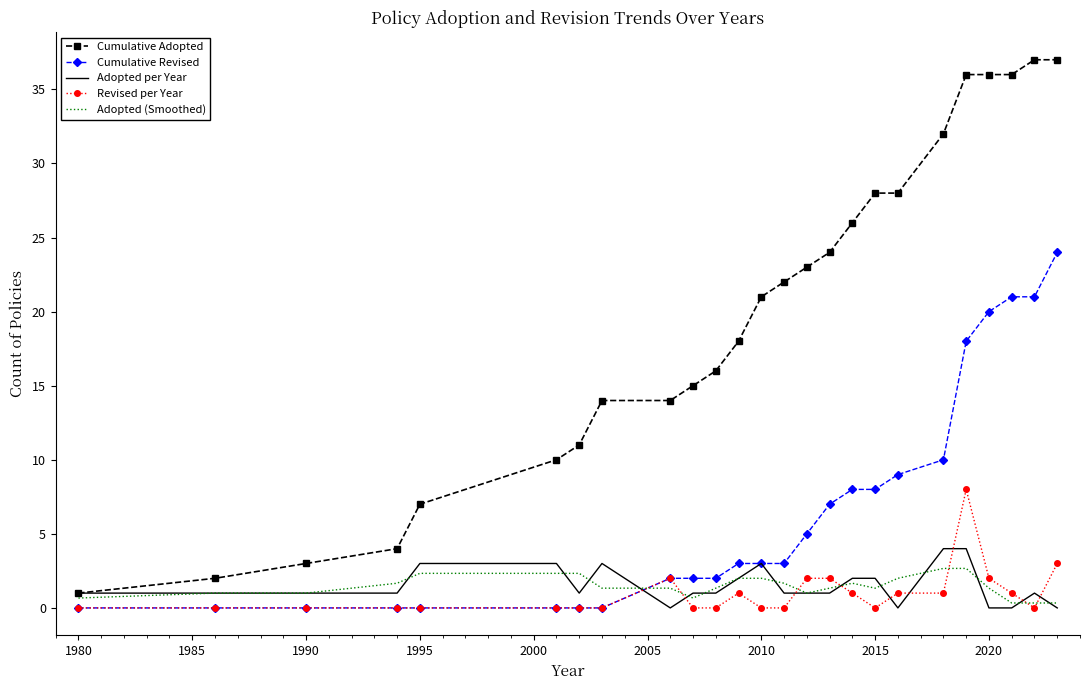

What is the highest value of the Revised per Year series?

8.0